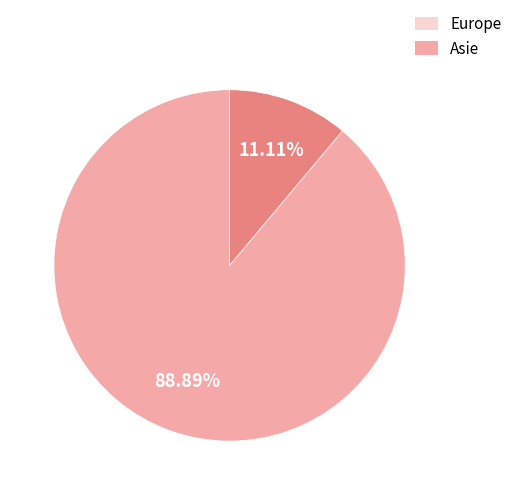

Does any single category account for the majority?

Yes